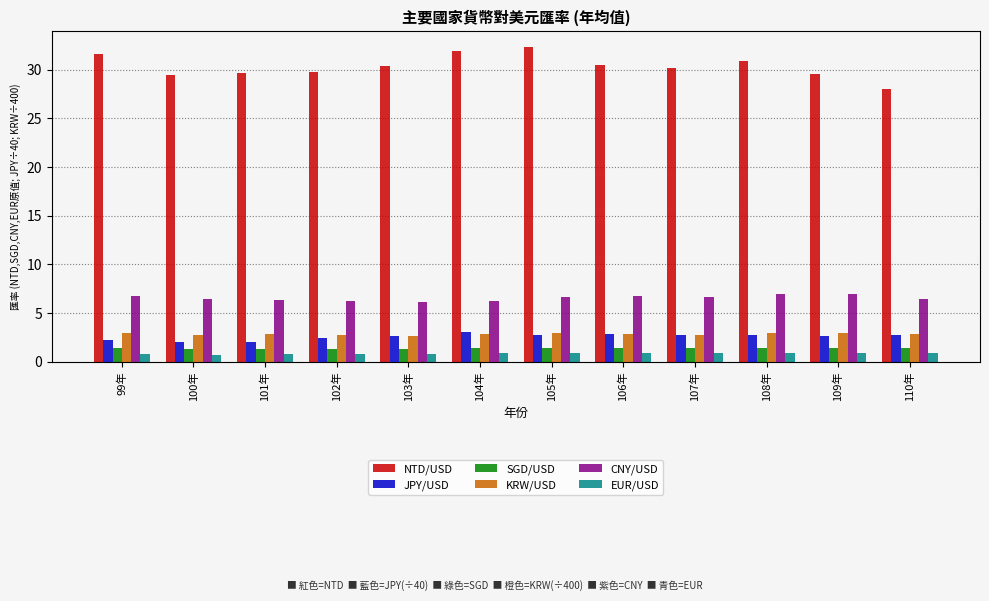

The value of EUR/USD at 99年 is 0.8. True or false?

True